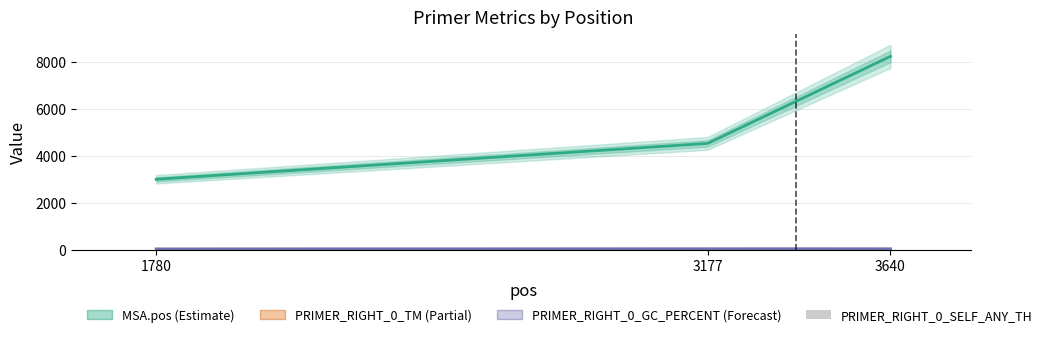

Is the value of PRIMER_RIGHT_0_GC_PERCENT at 1780 greater than the value of MSA.pos at 3640?

No